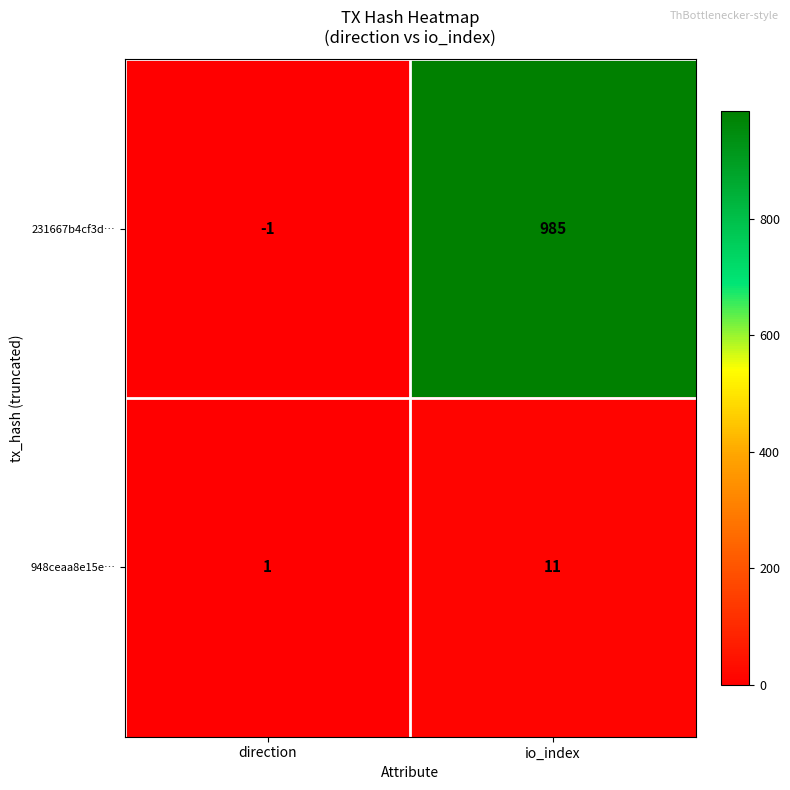

What is the sum of the 231667b4cf3d… values at direction and io_index?

984